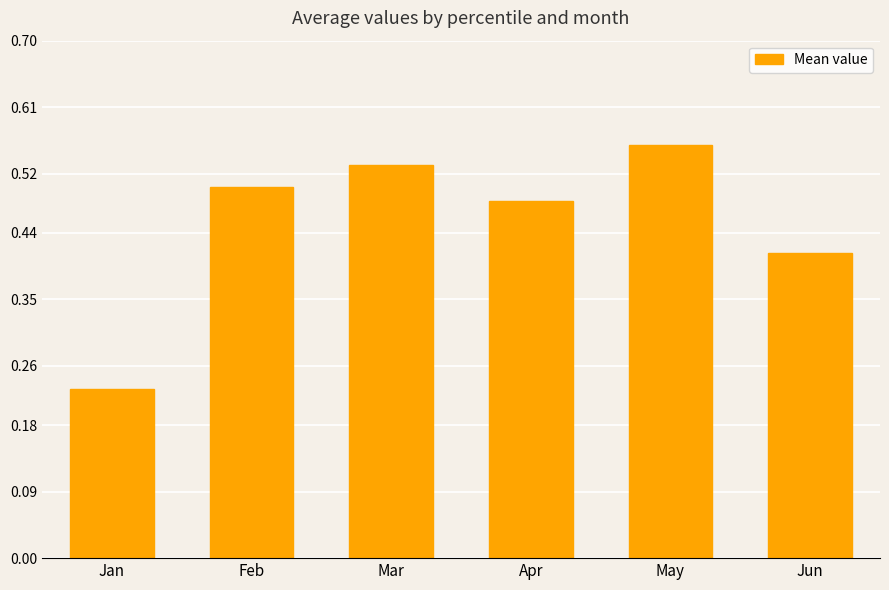

How many data points does each series have?

6